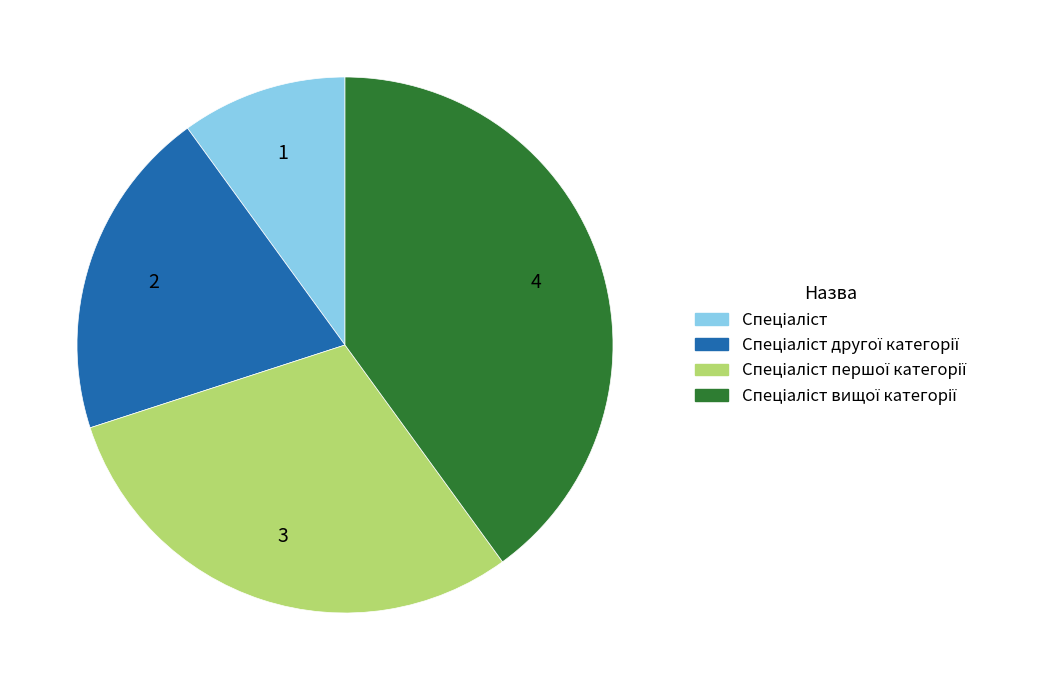

Is there any slice that represents more than half of the pie?

No